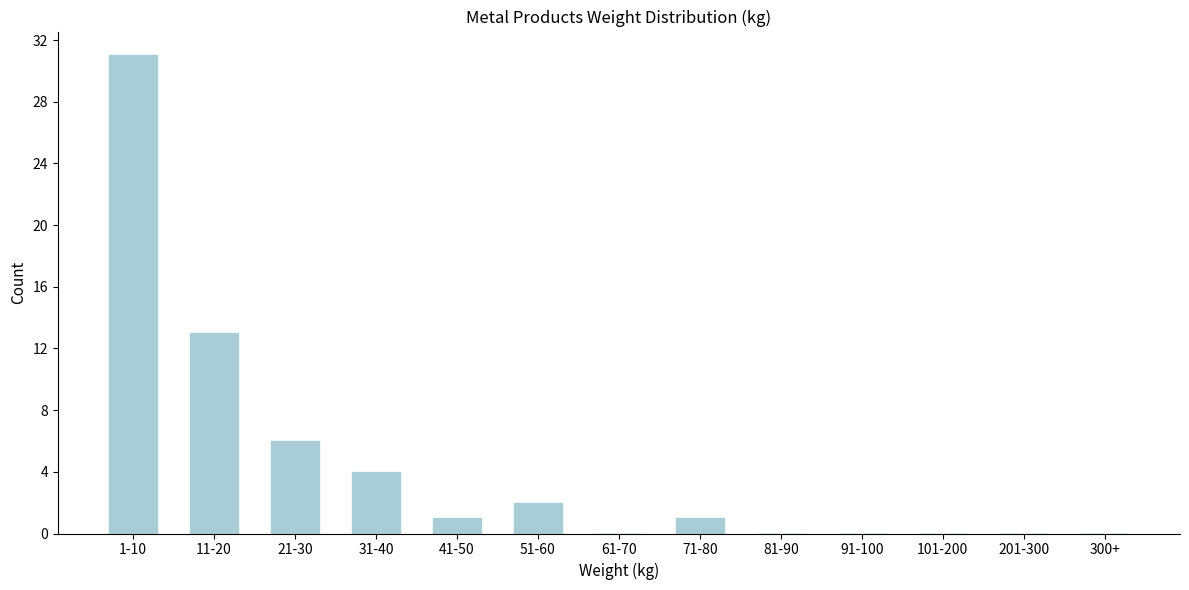

Reading left to right, what are all the values shown in this chart?

1-10=31	11-20=13	21-30=6	31-40=4	41-50=1	51-60=2	61-70=0	71-80=1	81-90=0	91-100=0	101-200=0	201-300=0	300+=0